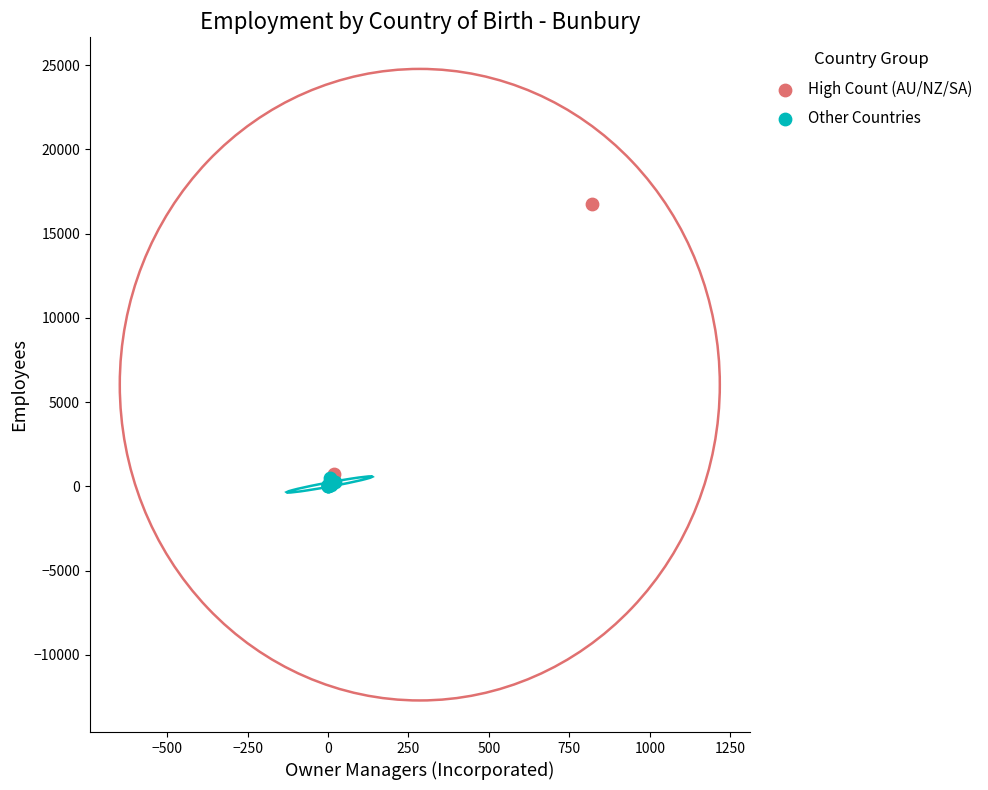

Which series reaches the minimum Y coordinate?

Other Countries